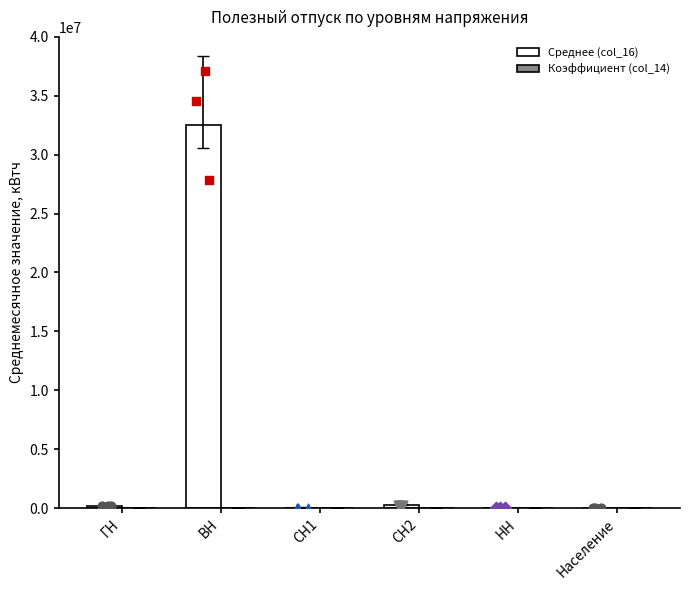

At how many categories does at least one series exceed 29158202?

1